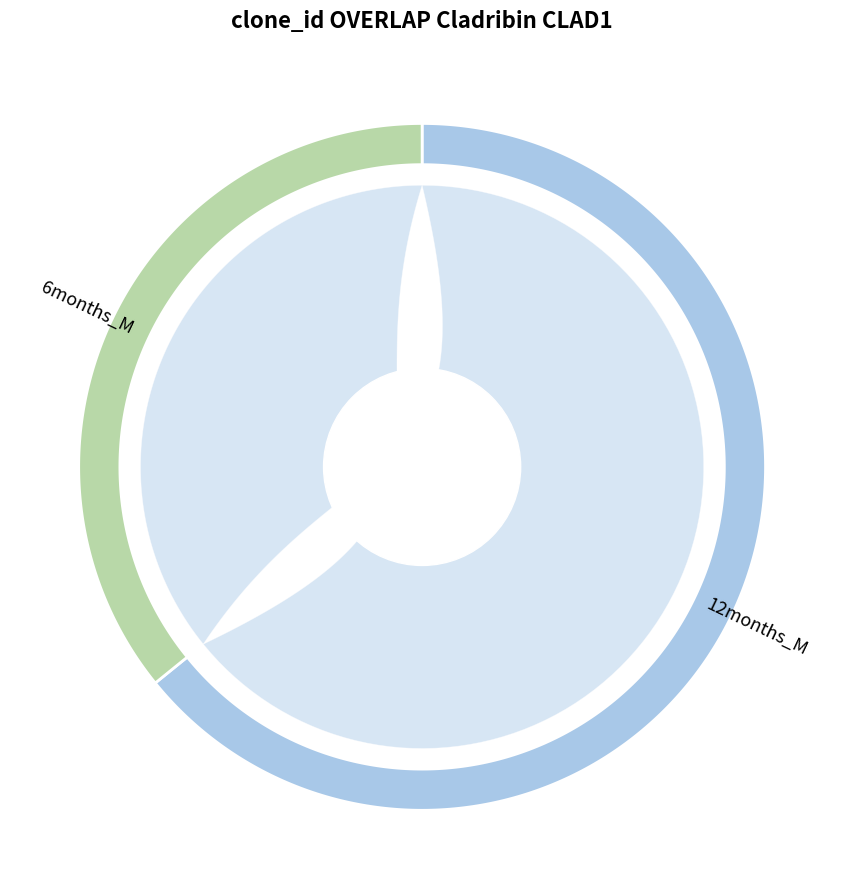

To the nearest percent, what is the average slice percentage?

3%